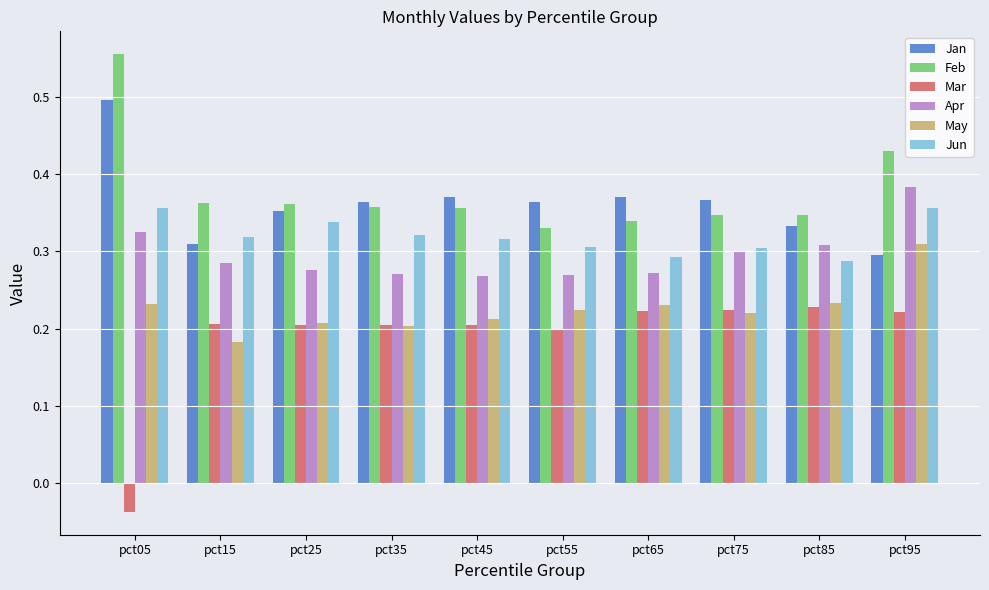

What is the sum of all Jan values?

3.6